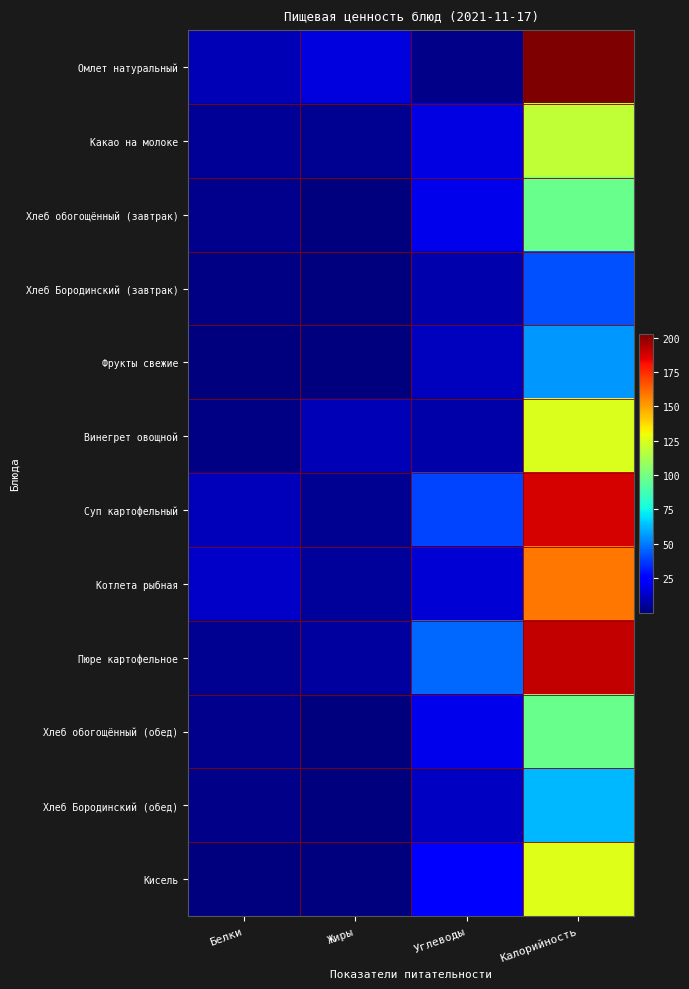

Which label corresponds to the smallest value in the chart?

Жиры